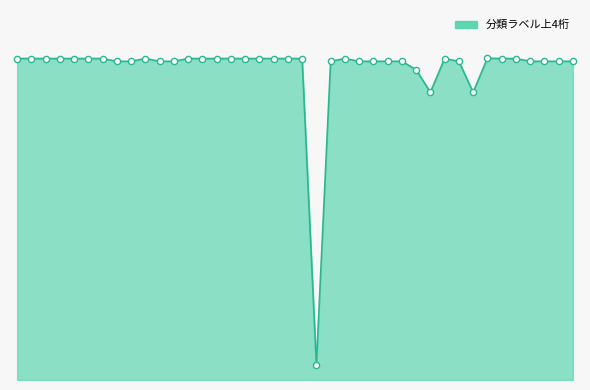

Is this an area chart (filled region under the line)?

Yes